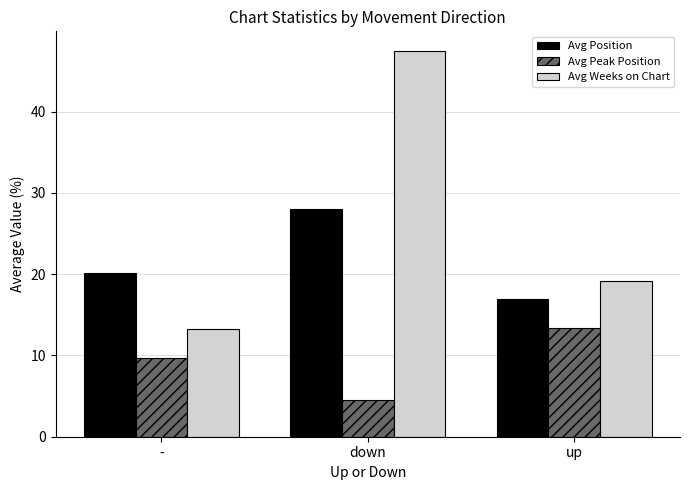

The Avg Weeks on Chart series shows 19.2 at up. True or false?

True